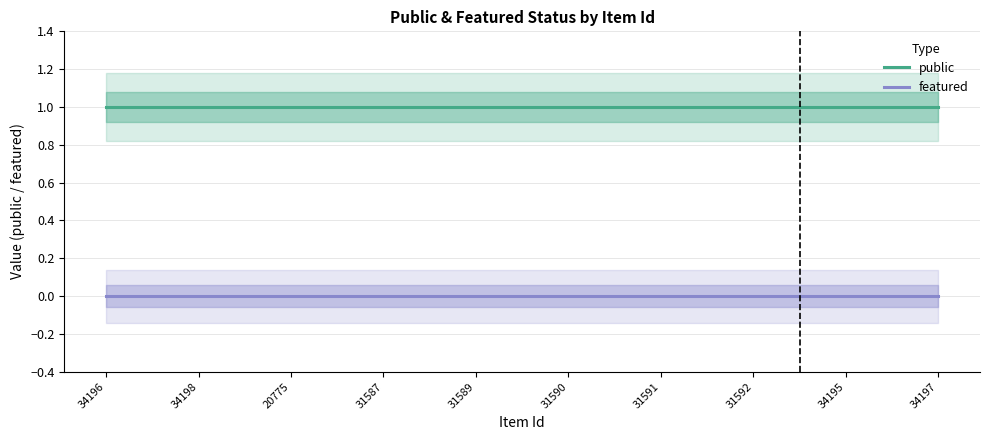

Between 31587 and 34195, which series saw the biggest shift?

public